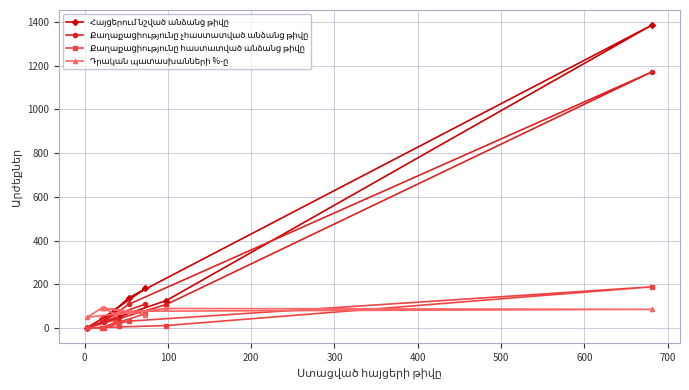

The value of Քաղաքացիությունը հաստատված անձանց թիվը at 500 is 0.7. True or false?

False